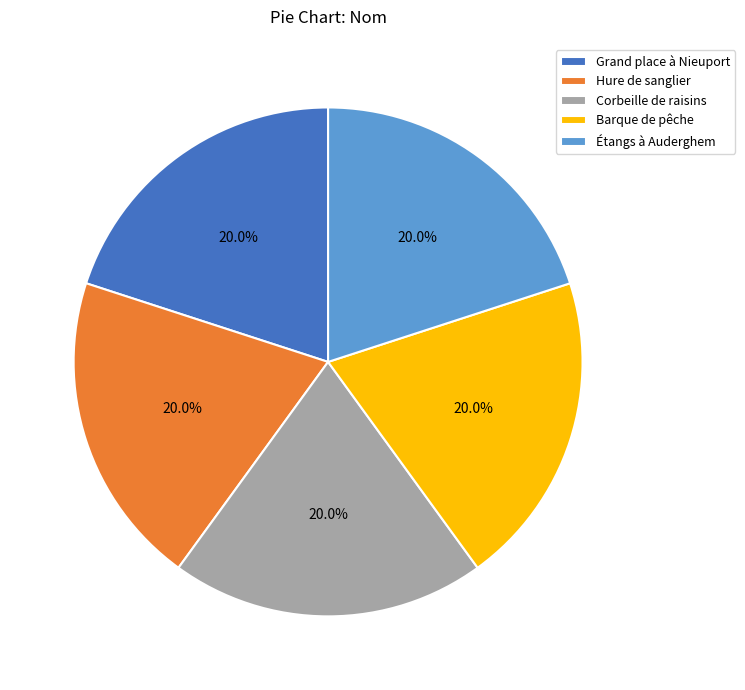

Count the number of slices in the pie.

5